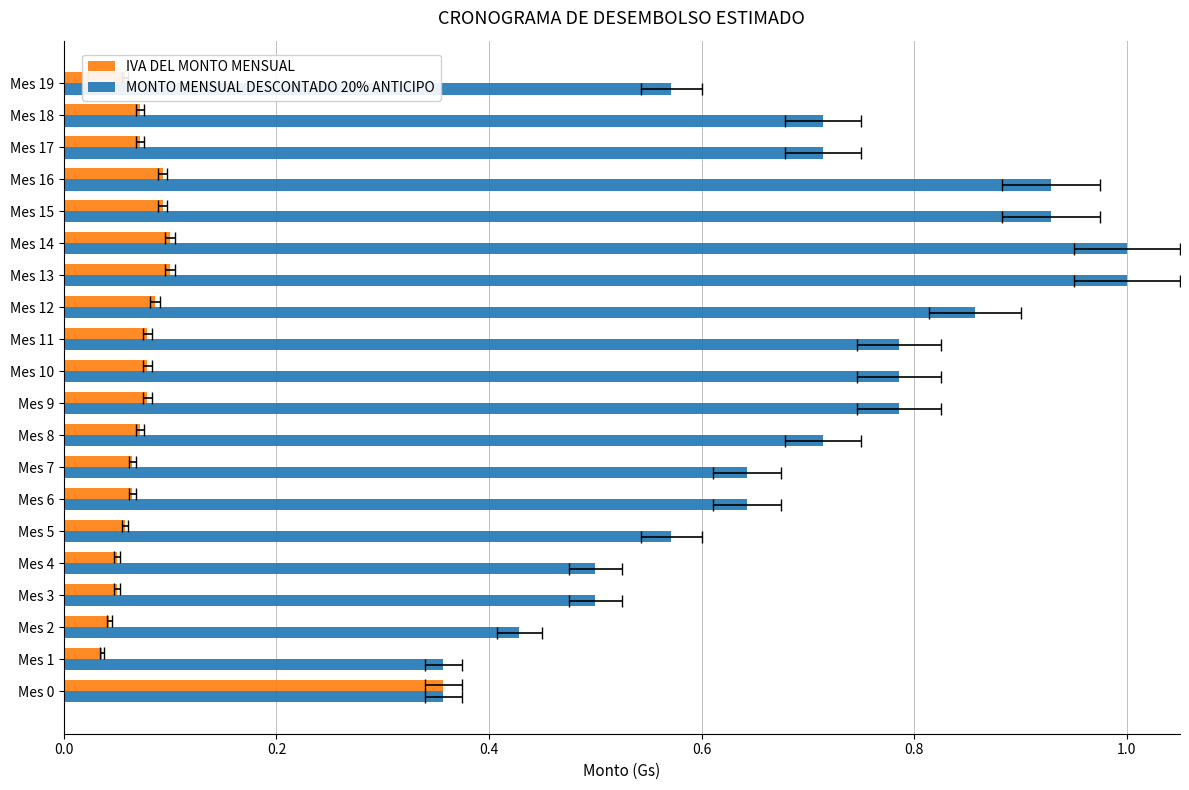

What is the label of the 12th bar from the right?

8